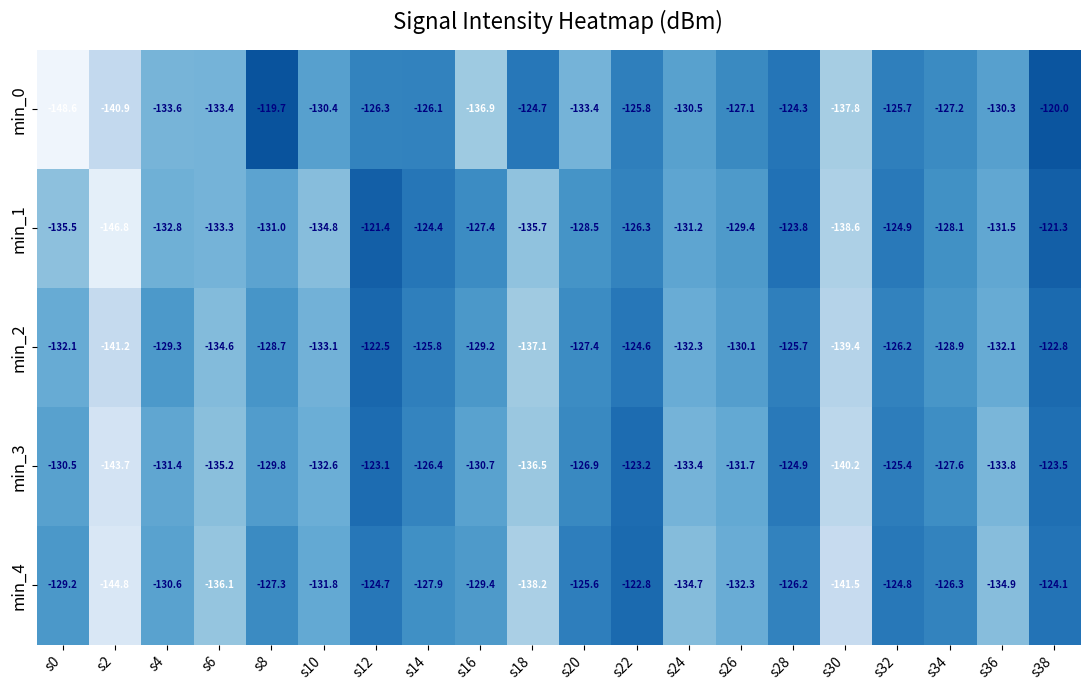

List the series in order of their peak value, highest first.

min_0, min_1, min_2, min_4, min_3